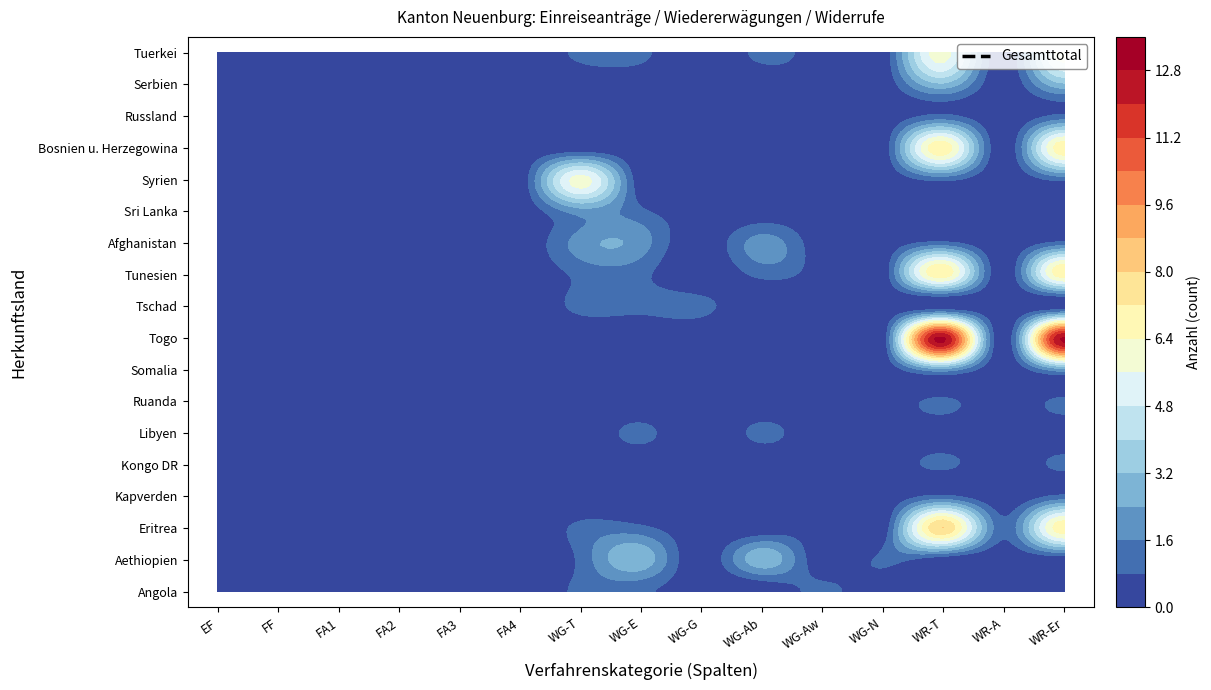

Rank the categories by Kapverden value from lowest to highest.

0, 1, 2, 3, 4, 5, 6, 7, 8, 9, 10, 11, 13, 12, 14